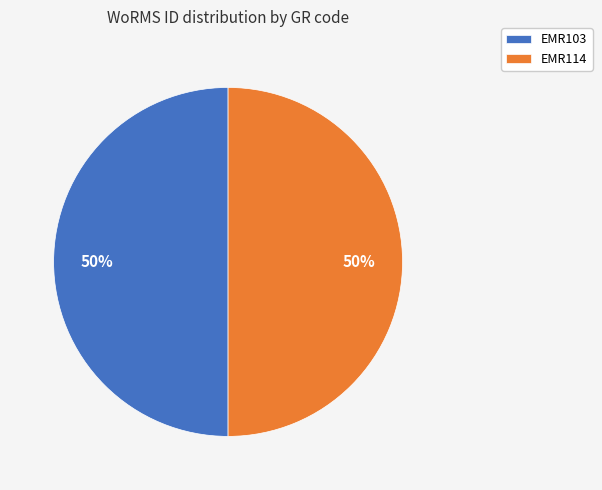

What percentage is the EMR103 slice, to the nearest percent?

50%